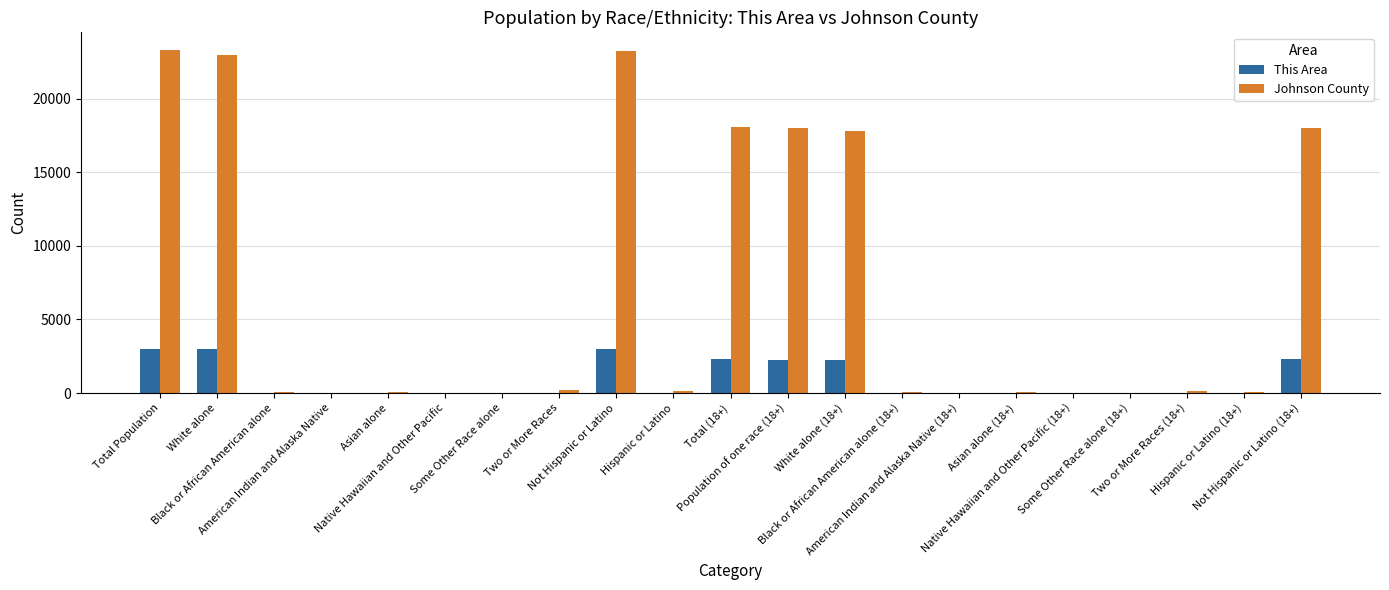

At which label is Johnson County closest to 11679?

White alone (18+)